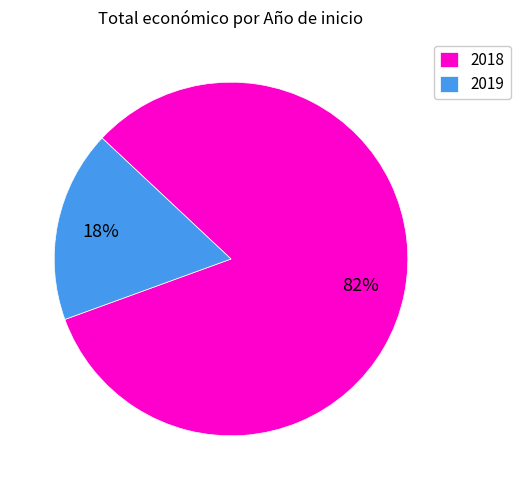

Between 2018 and 2019, which is larger?

2018